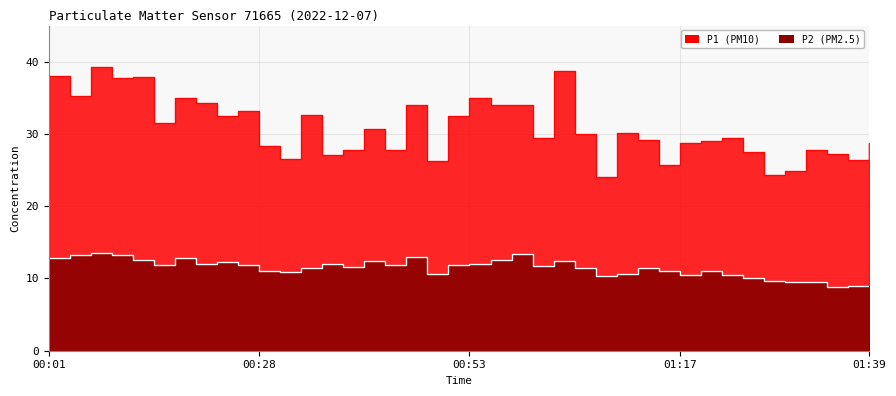

Reading left to right, extract all data points from this chart.

P1: 38.0	35.2	39.2	37.8	37.8	31.5	34.9	34.4	32.5	33.2	28.3	26.6	32.6	27.1	27.8	30.6	27.8	34.0	26.2	32.4	35.0	34.0	34.0	29.4	38.7	30.0	24.0	30.1	29.2	25.7	28.8	29.0	29.5	27.5	24.2	24.9	27.8	27.2	26.4	28.7
P2: 12.8	13.2	13.6	13.3	12.5	11.9	12.9	12.0	12.2	11.9	11.0	10.9	11.4	12.0	11.6	12.3	11.8	13.0	10.6	11.8	12.0	12.6	13.4	11.7	12.4	11.4	10.4	10.6	11.4	11.0	10.5	11.1	10.5	10.0	9.7	9.5	9.5	8.9	9.0	8.9